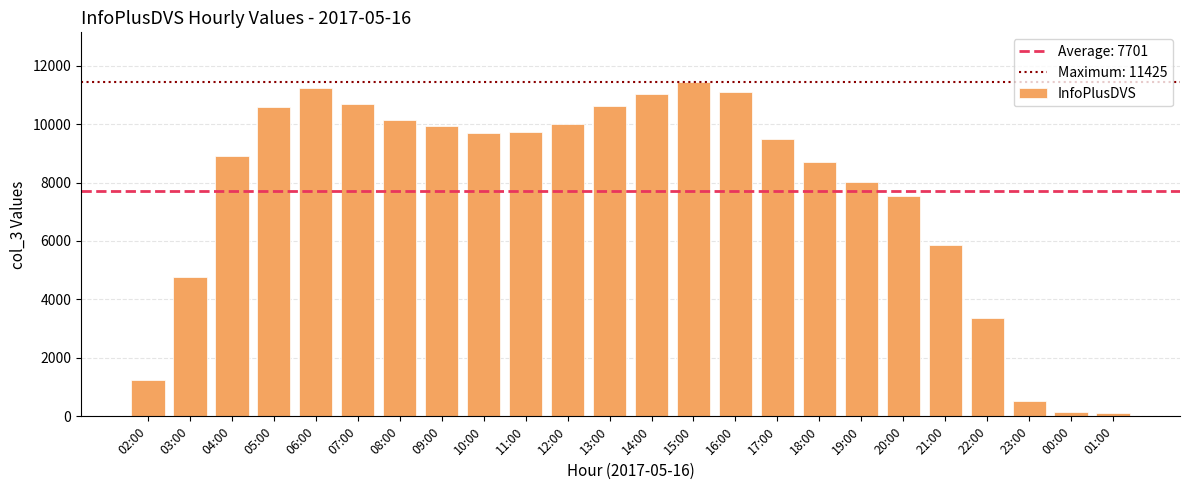

Count the number of data series in this chart.

1